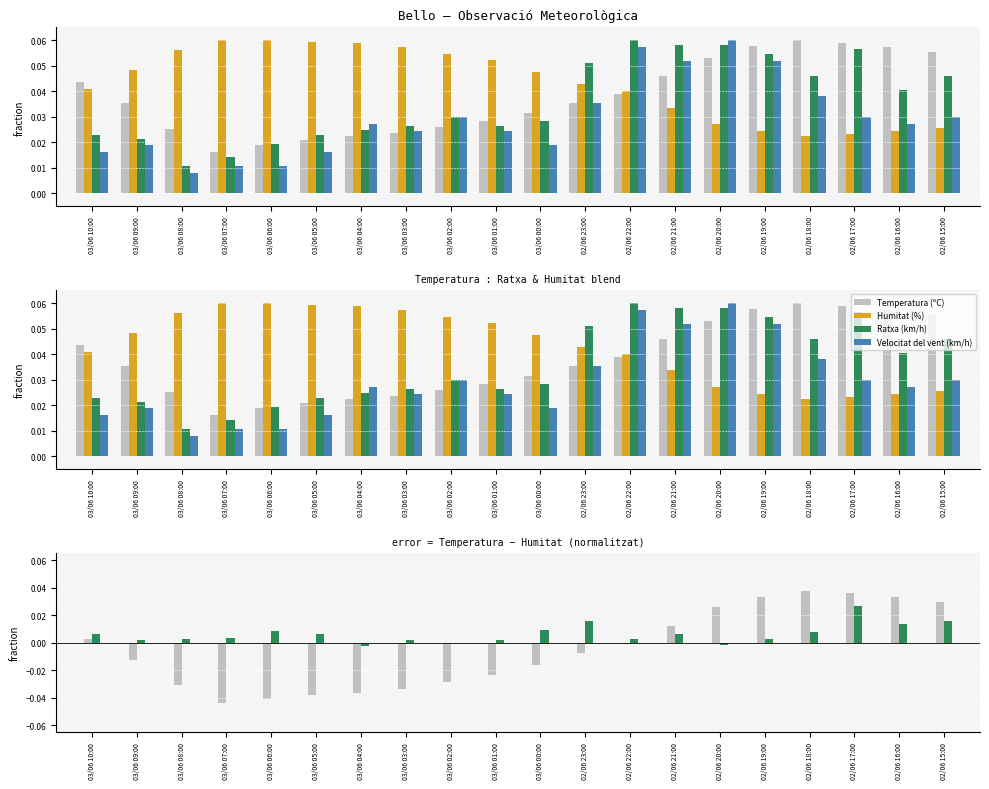

The Humitat (%) series shows 0.0 at 03/06 05:00. True or false?

False